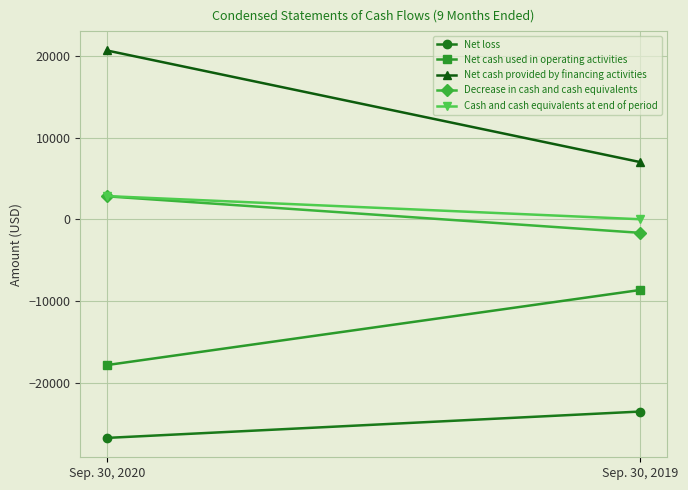

Rank the series by their maximum value, from highest to lowest.

Net cash provided by financing activities, Cash and cash equivalents at end of period, Decrease in cash and cash equivalents, Net cash used in operating activities, Net loss